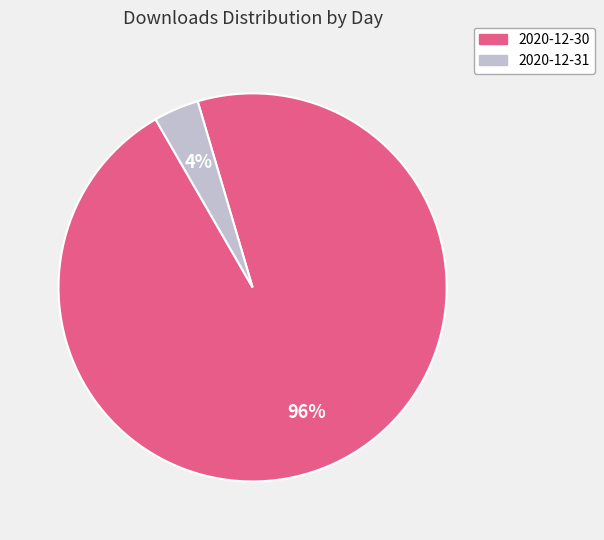

Is there a majority slice in this chart?

Yes